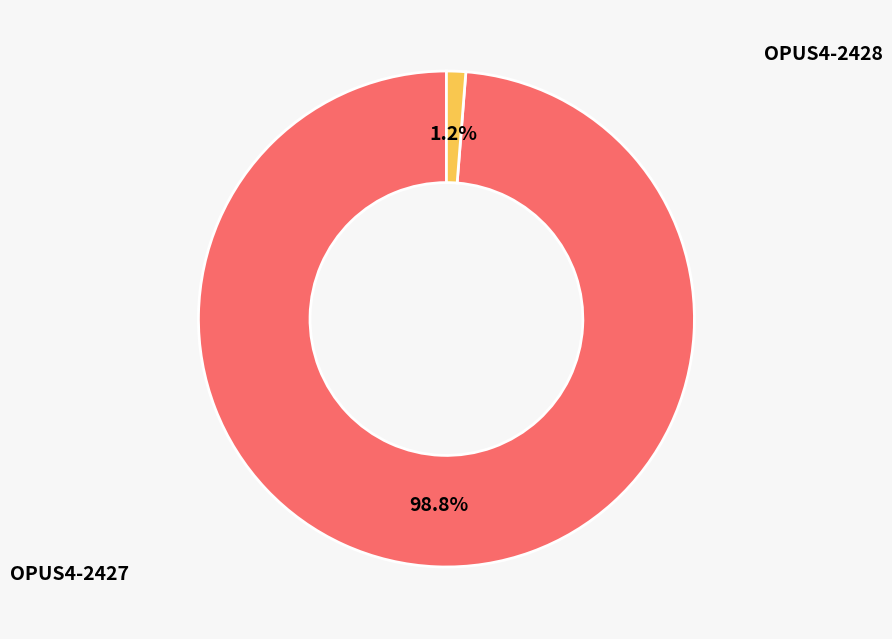

To the nearest percent, what is the average slice percentage?

50%